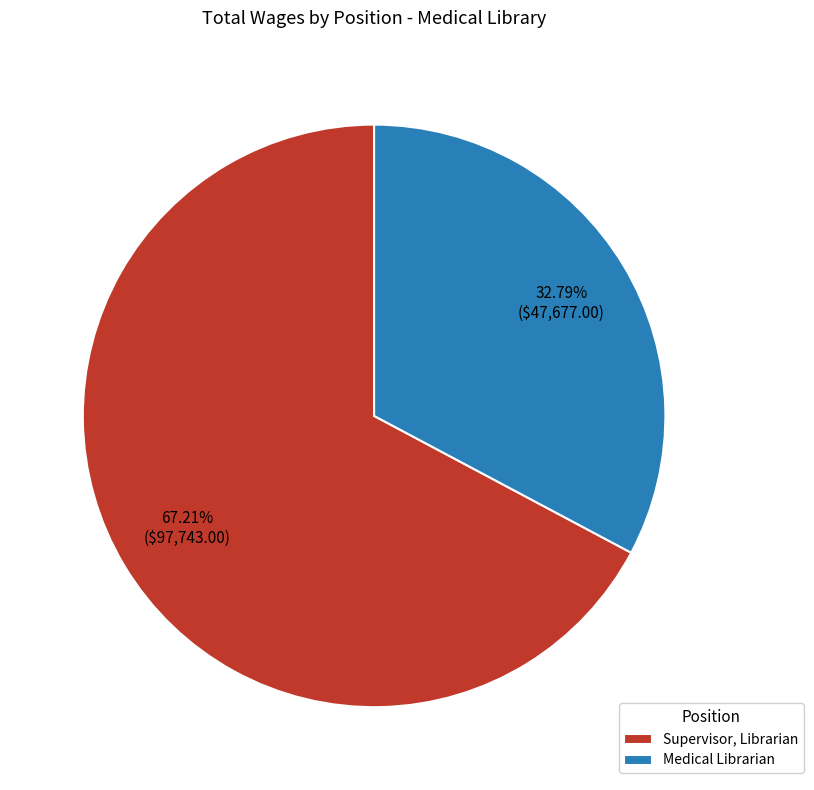

What is the ratio of the value at Medical Librarian to the value at Supervisor, Librarian?

0.5